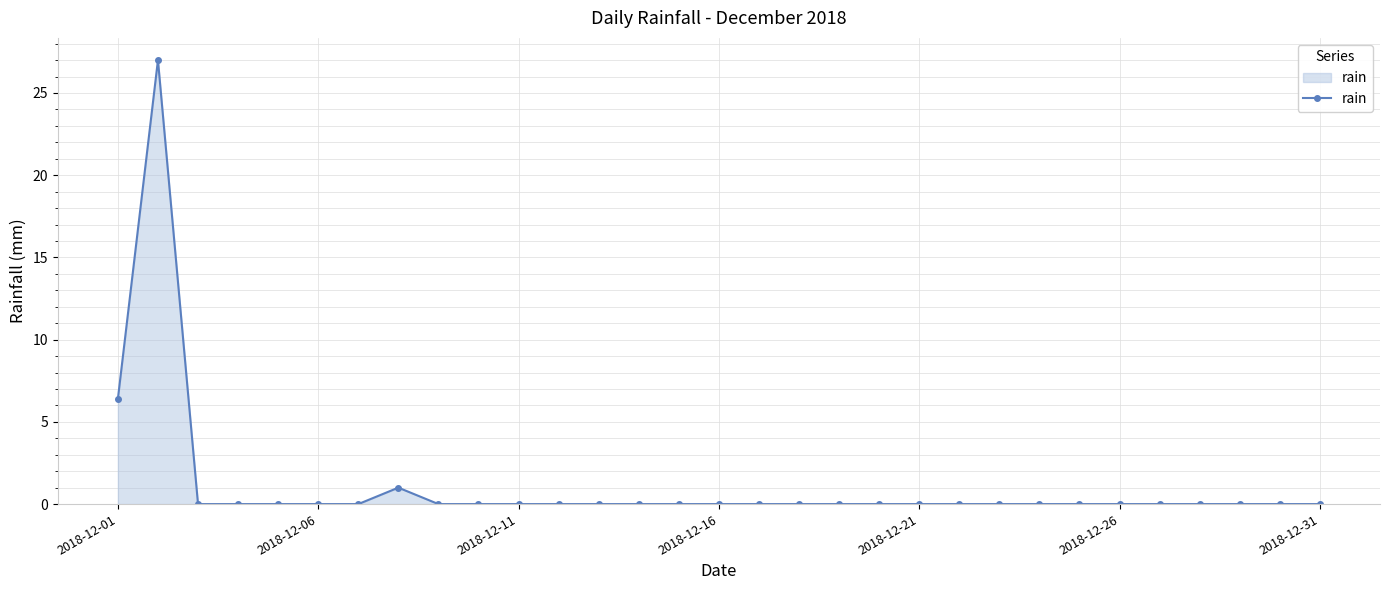

What is the maximum value shown in the chart?

27.0